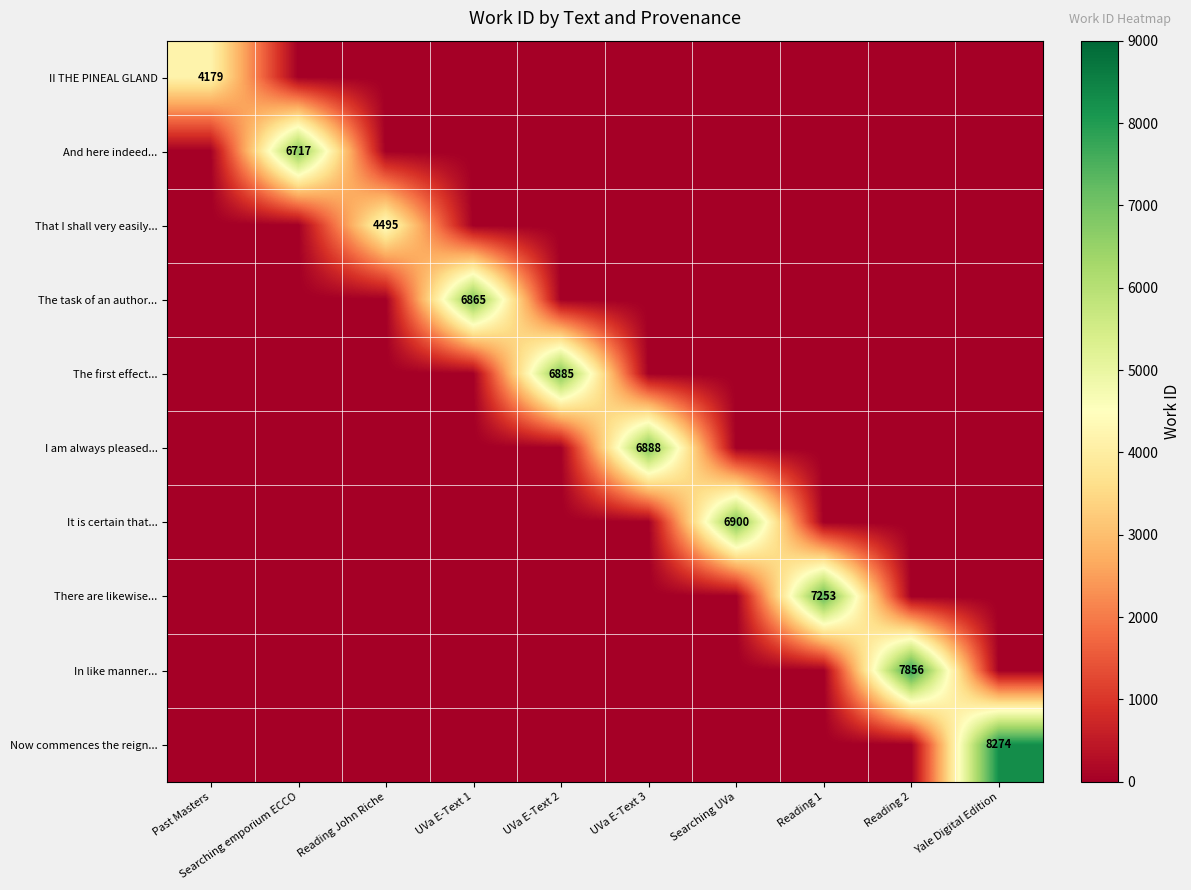

What is the maximum value for The first effect...?

6885